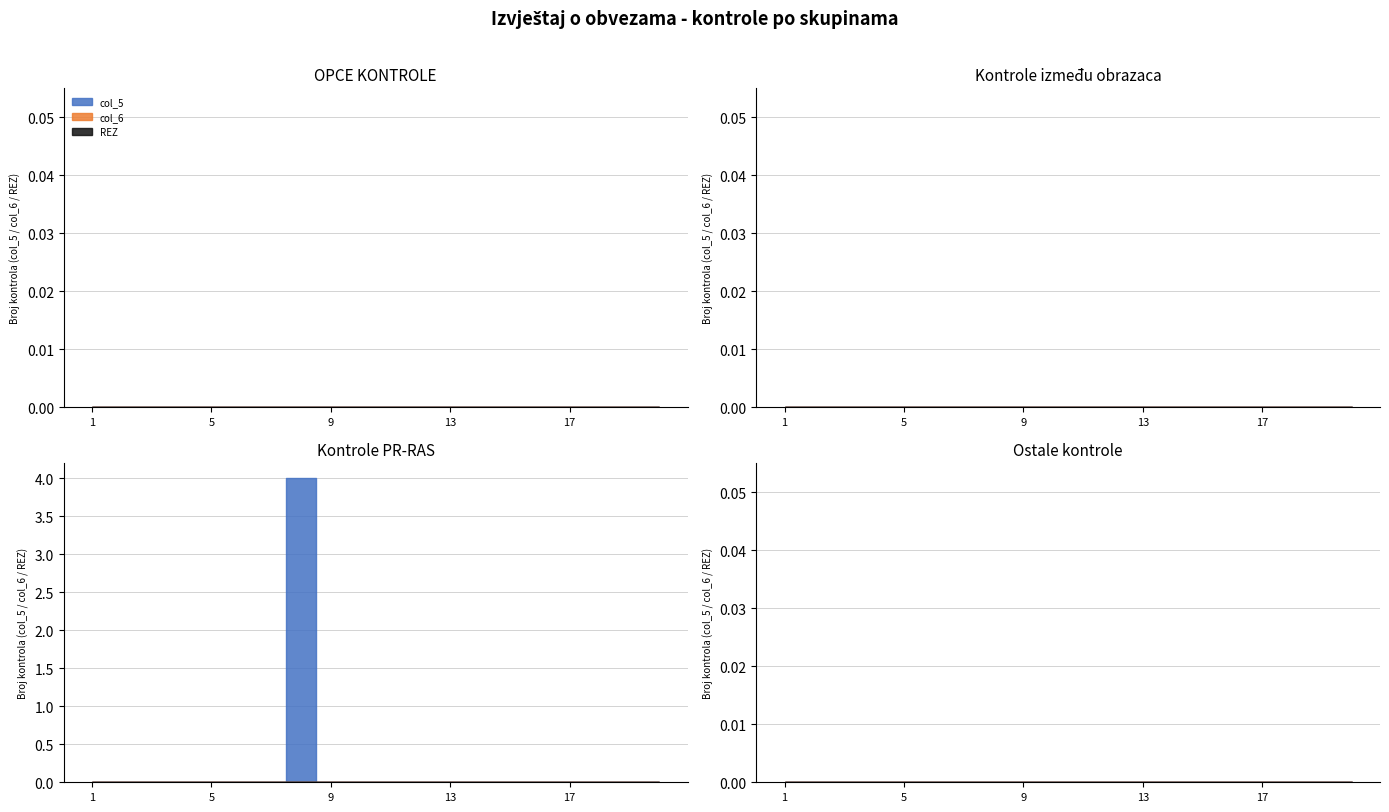

True or false: col_5 has more than 0 interior local peaks.

False